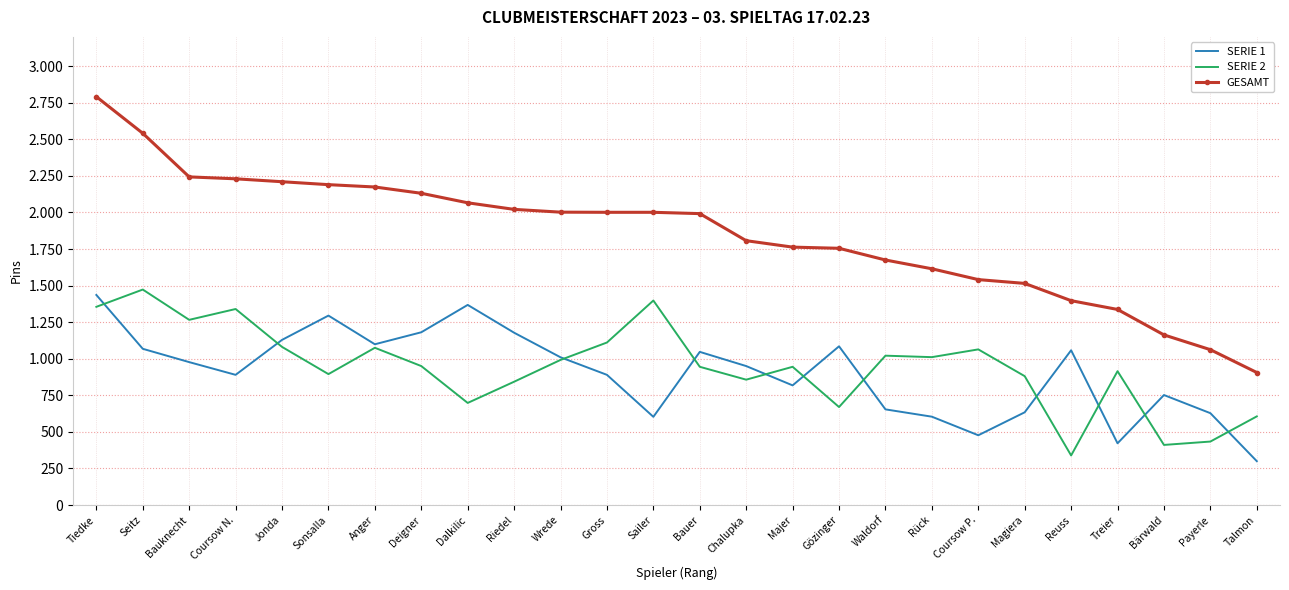

After their last crossing, which series has the higher values: SERIE 1 or SERIE 2?

SERIE 2